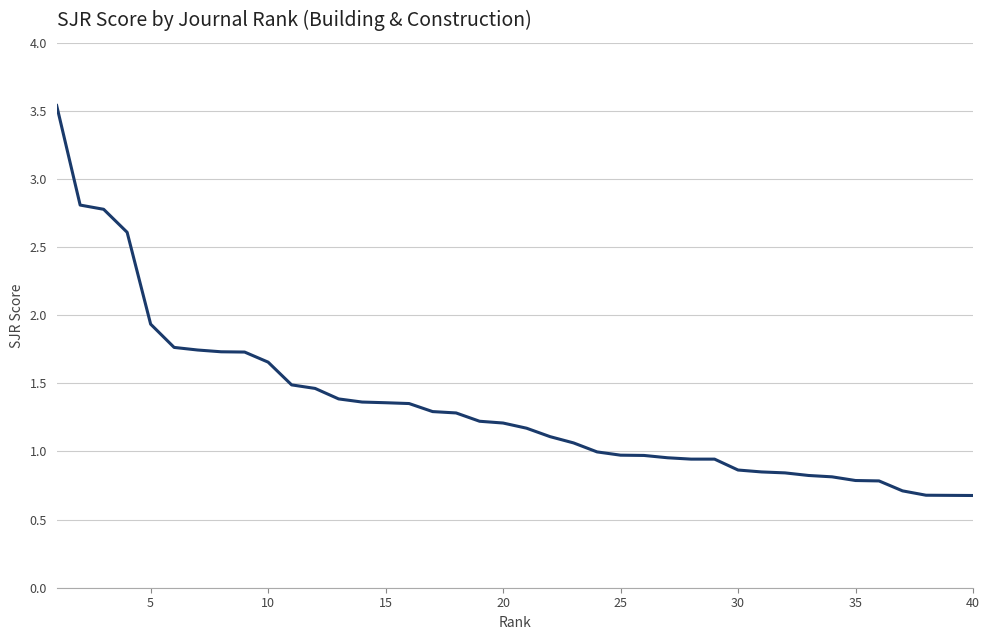

What is the difference between the maximum and minimum values?

2.9